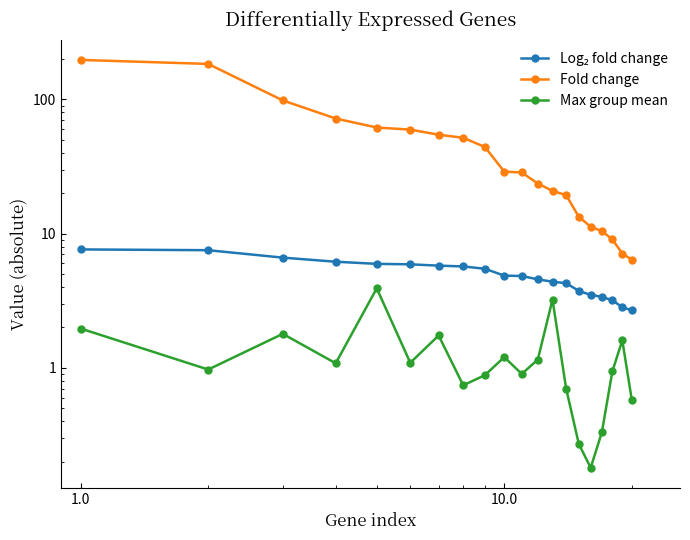

What is the difference between the maximum and minimum values in the Fold change series?

190.5